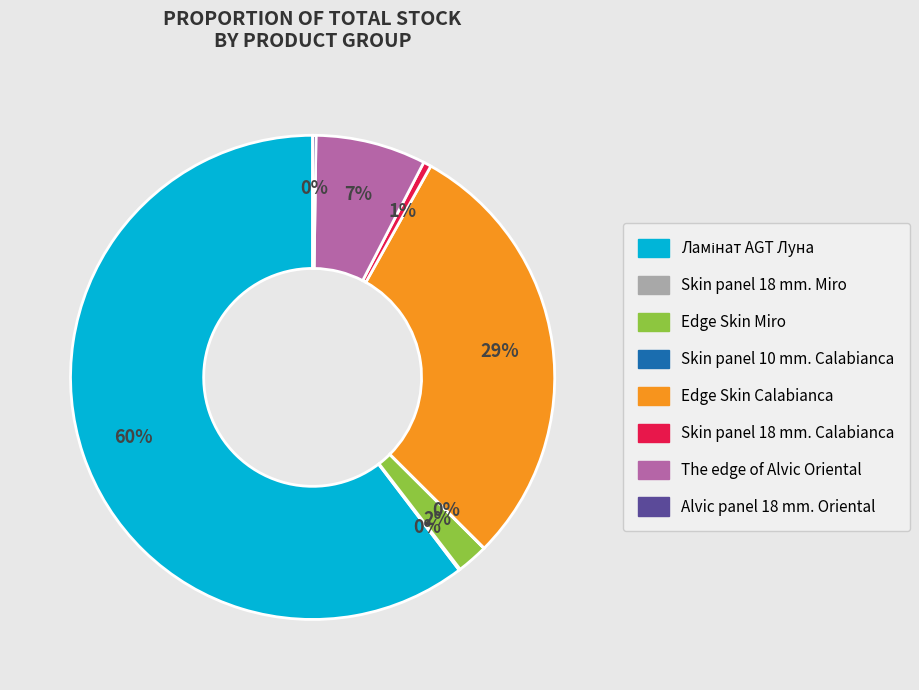

Is it true that Skin panel 18 mm. Calabianca is 11% of the pie?

False